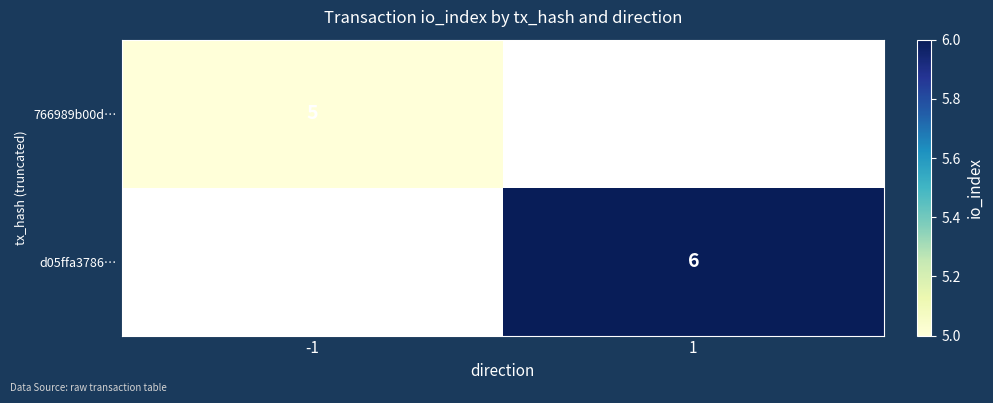

True or false: d05ffa3786… has a value of 11 at 1.

False